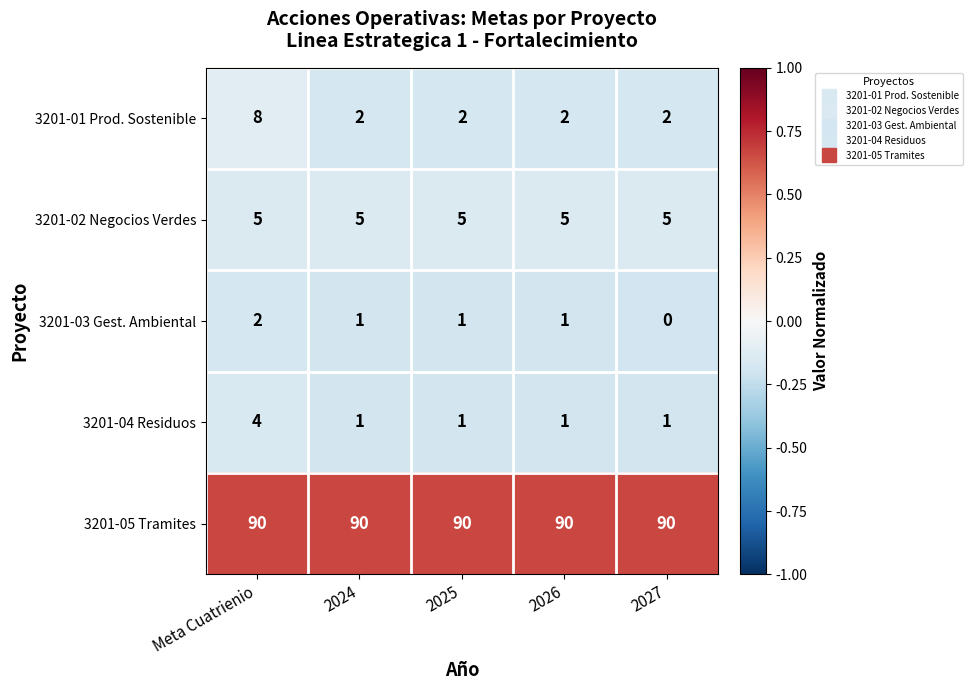

Is it true that 3201-04 Residuos equals 2 at 2027?

False